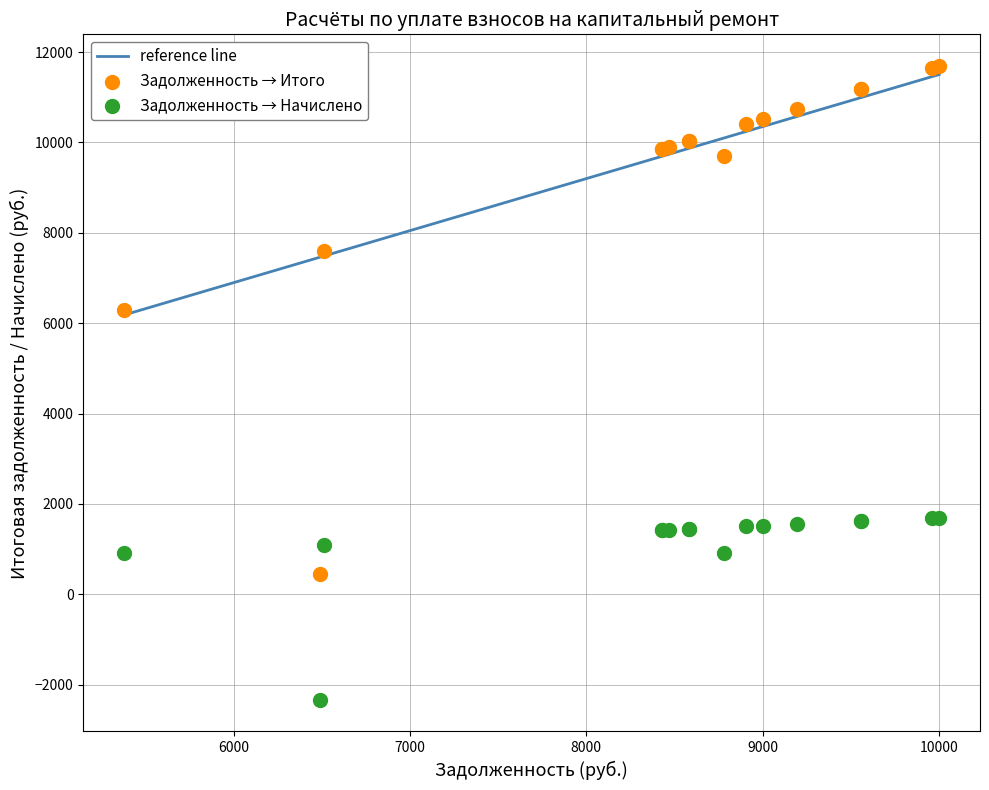

Which series reaches the maximum Y coordinate?

Задолженность → Итого